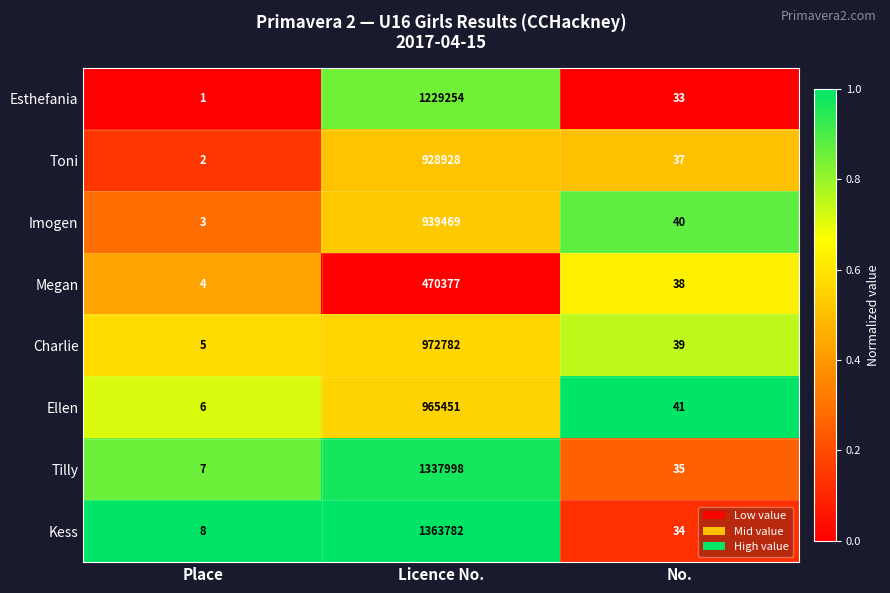

True or false: Toni has a value of 2 at Place.

True